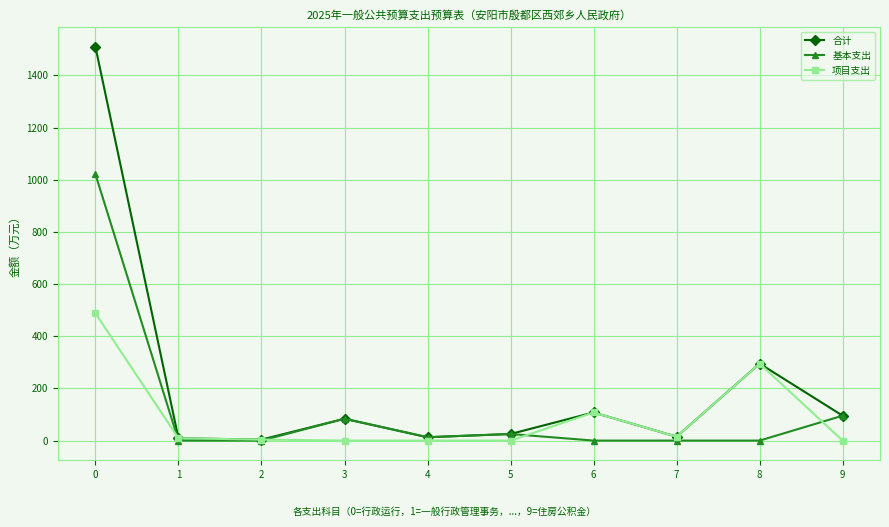

Rank the series by their average value, from lowest to highest.

项目支出, 基本支出, 合计